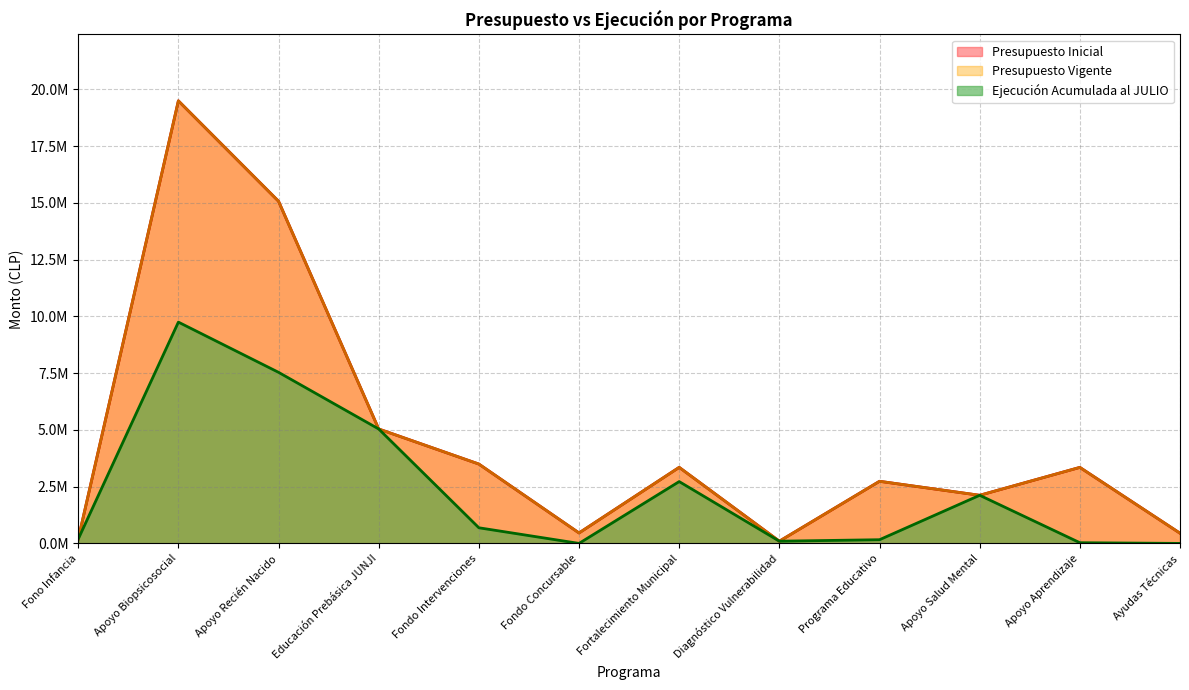

What is the highest value of the Ejecución Acumulada al JULIO series?

9745990